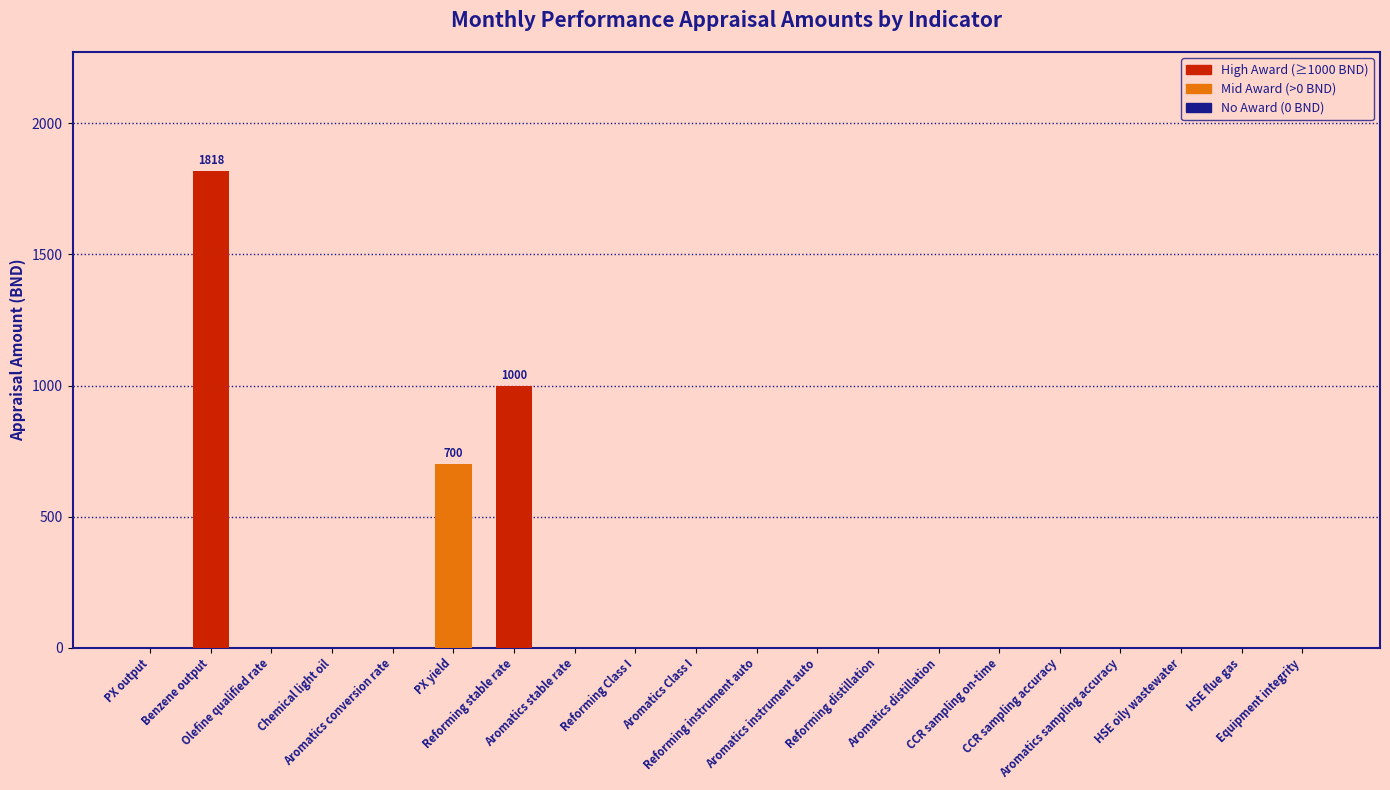

What is the greatest value displayed?

1818